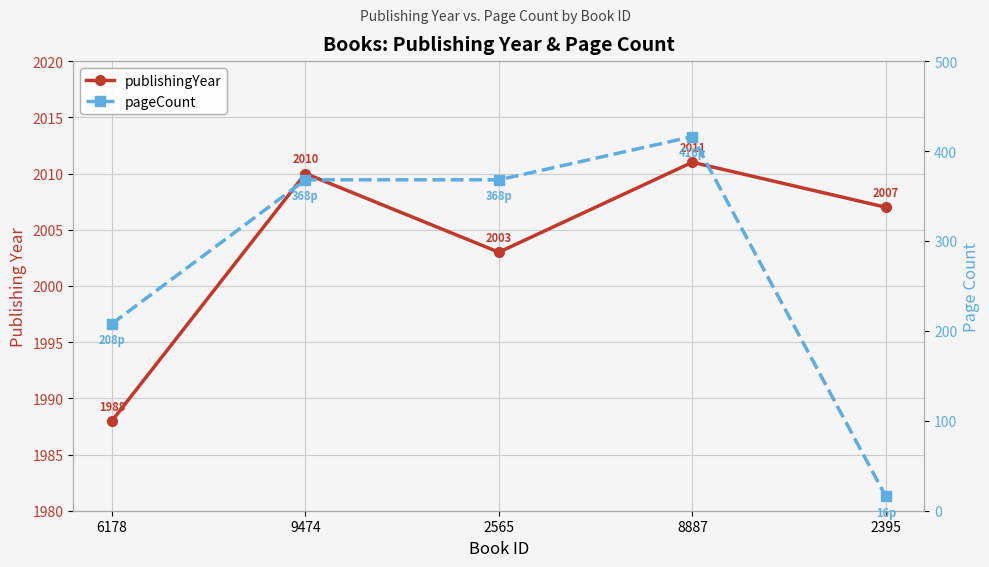

The pageCount series shows 416 at 8887. True or false?

True